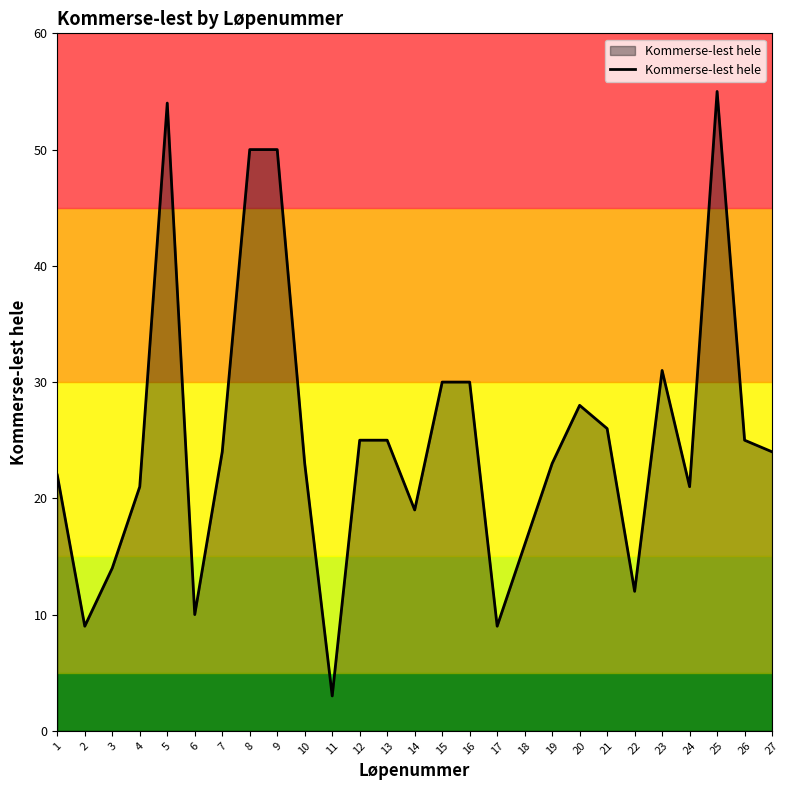

True or false: the data has more than 2 interior local peaks.

True